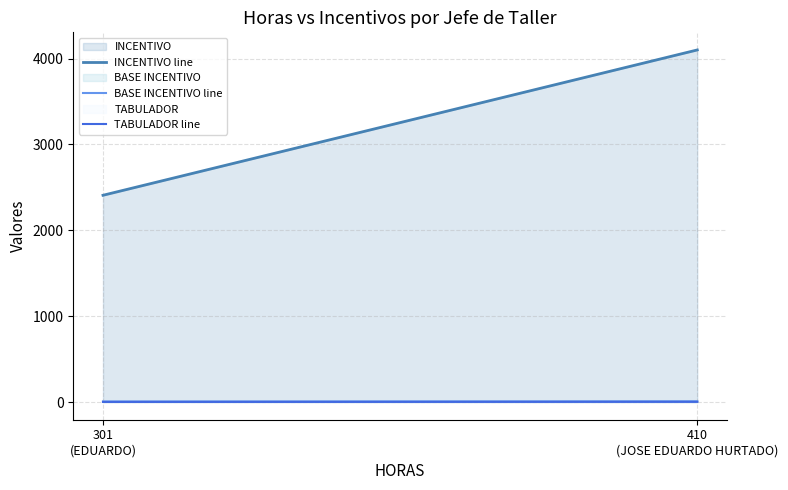

What is the spread (max minus min) of values at 301
(EDUARDO)?

2406